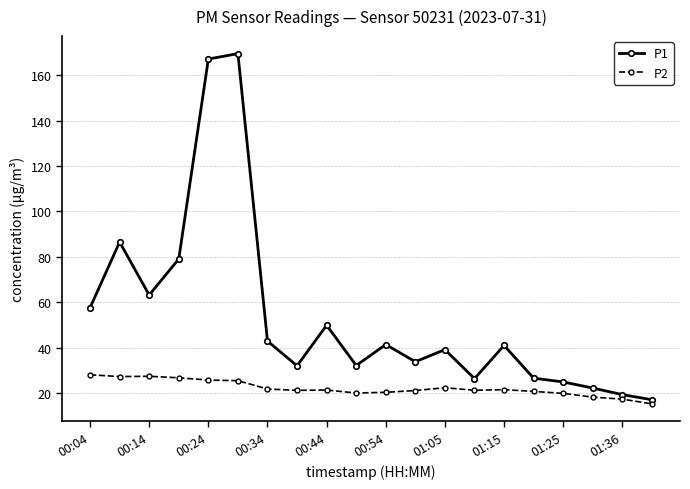

True or false: P1 has more than 1 points higher than both neighbors.

True